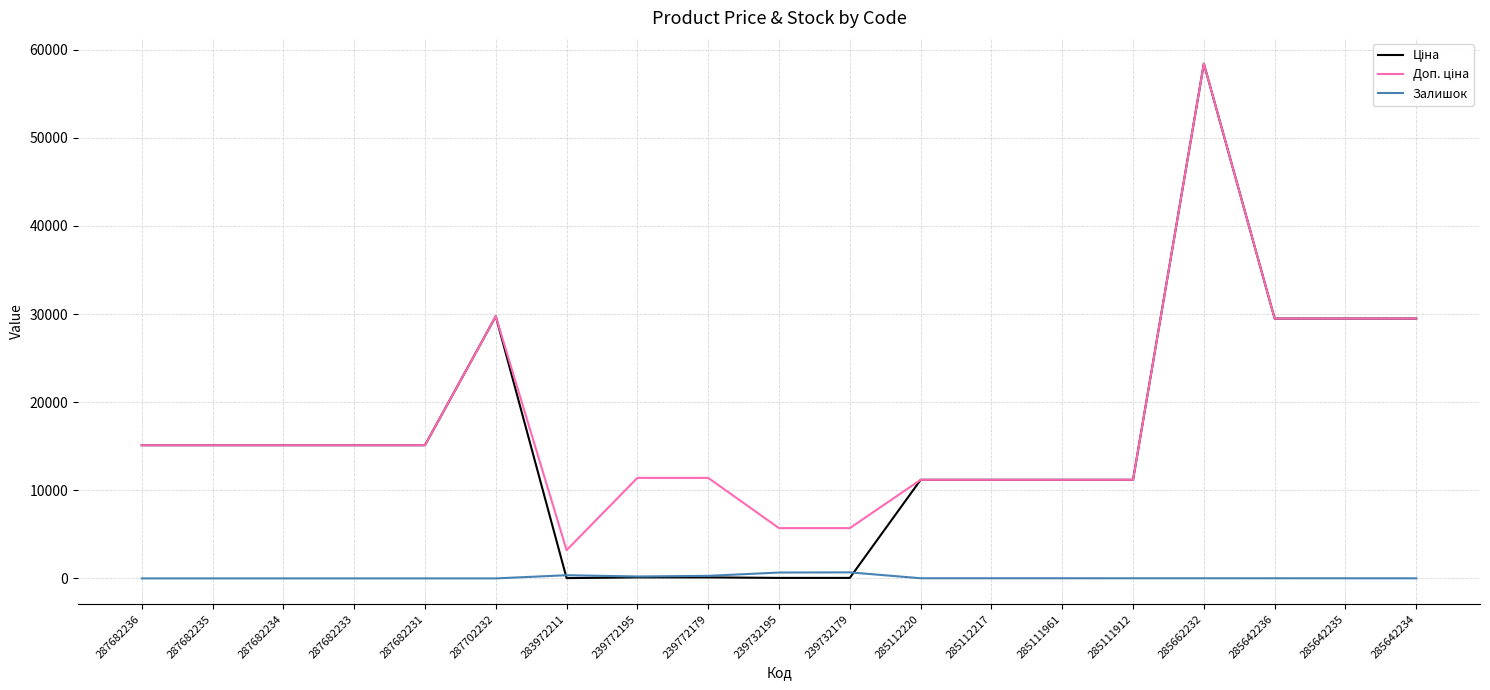

What is the spread (max minus min) of values at 287682231?

15120.0